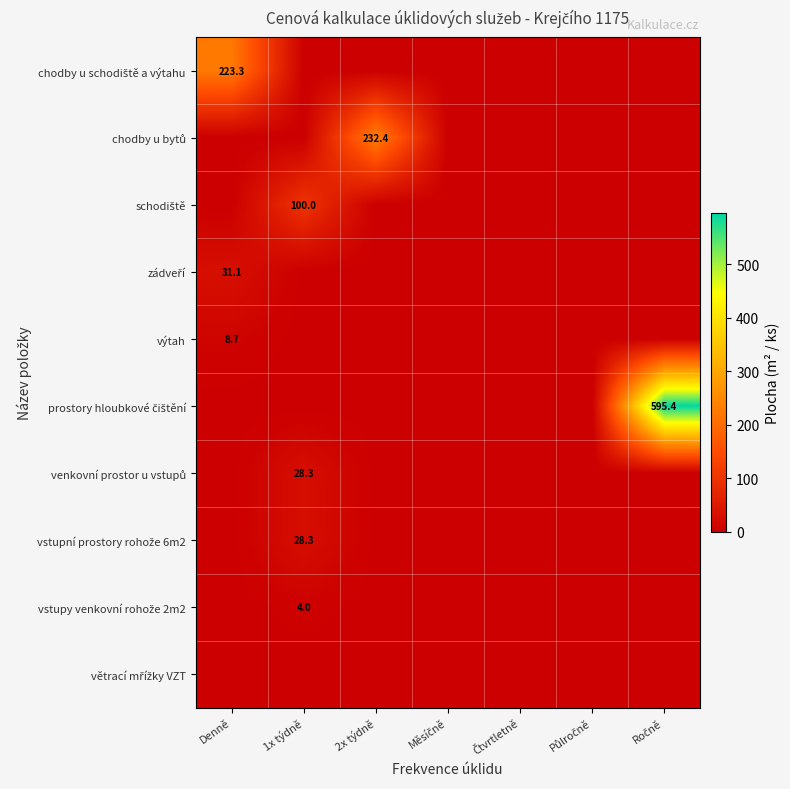

True or false: výtah has a value of 8.7 at Denně.

True